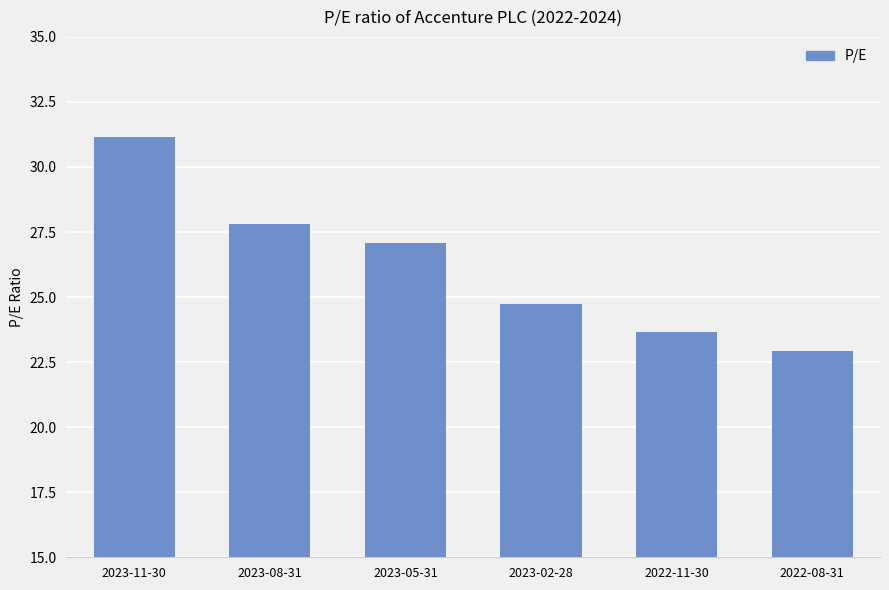

What is the label of the 6th bar from the left?

2022-08-31